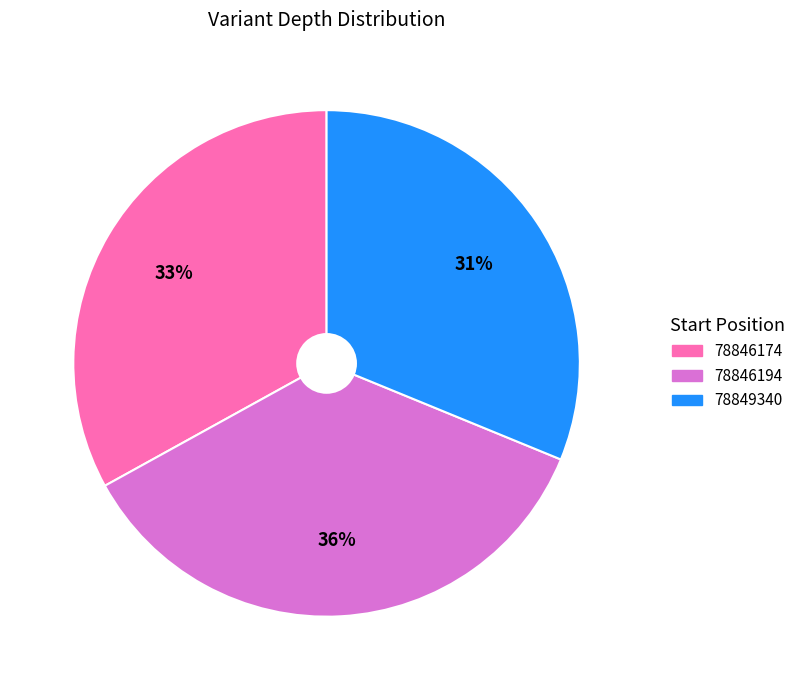

Is there a majority slice in this chart?

No